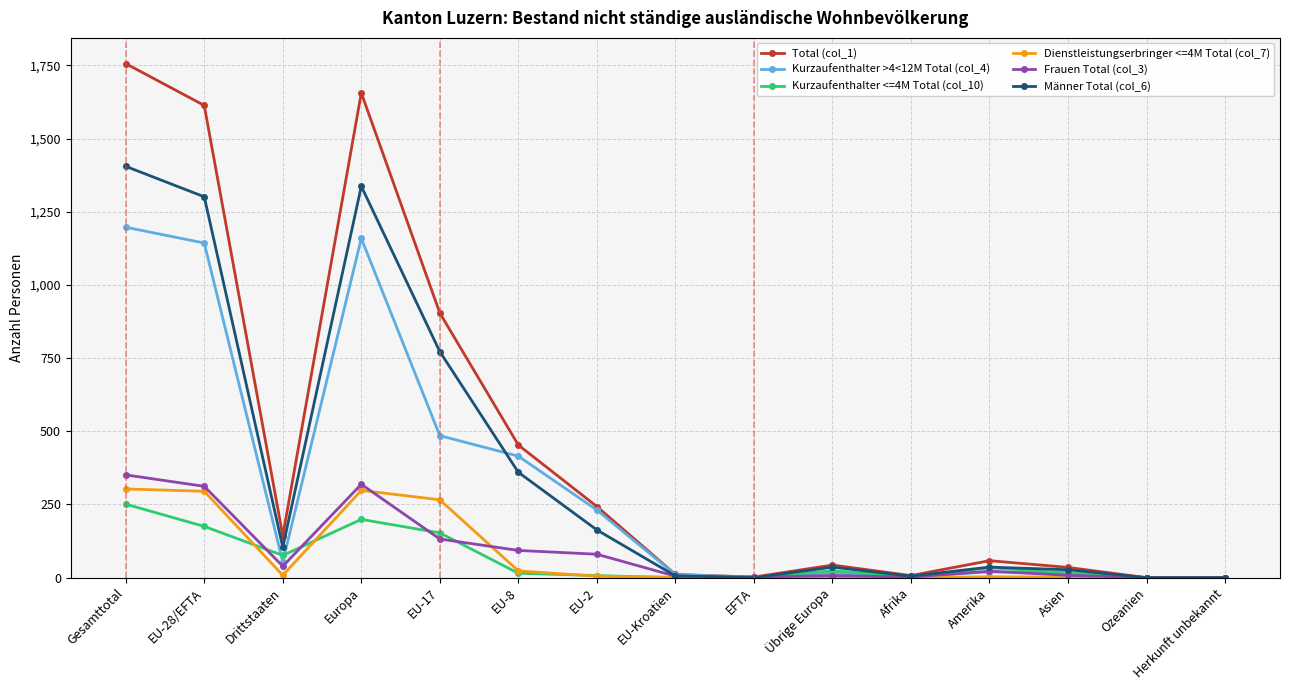

What is the greatest value displayed?

1756